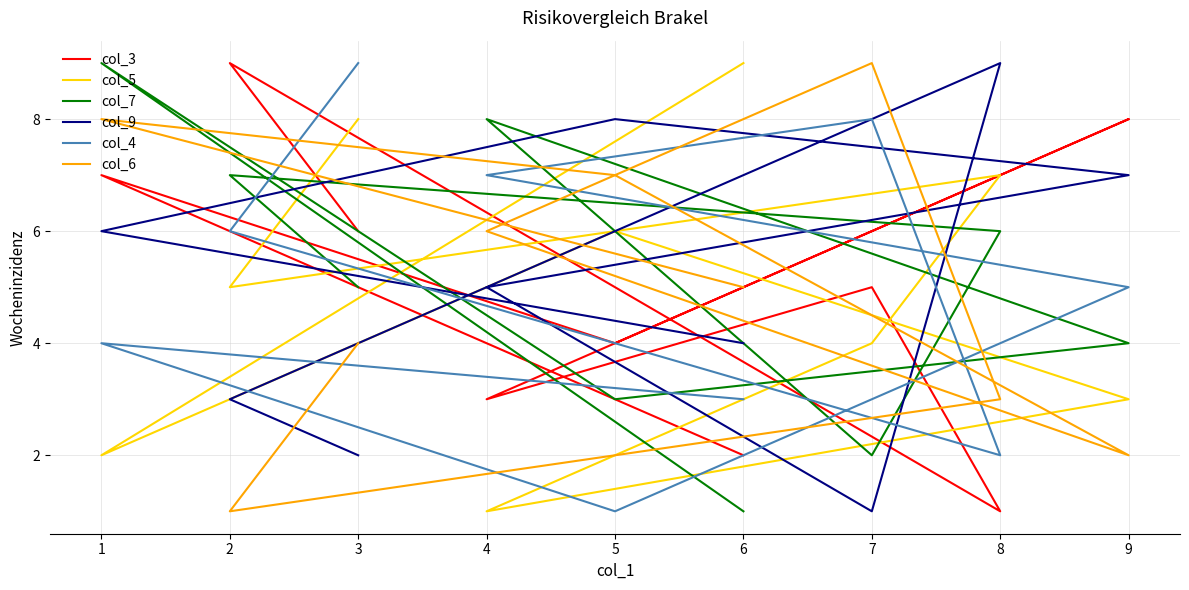

True or false: col_5 has more than 2 interior local peaks.

False